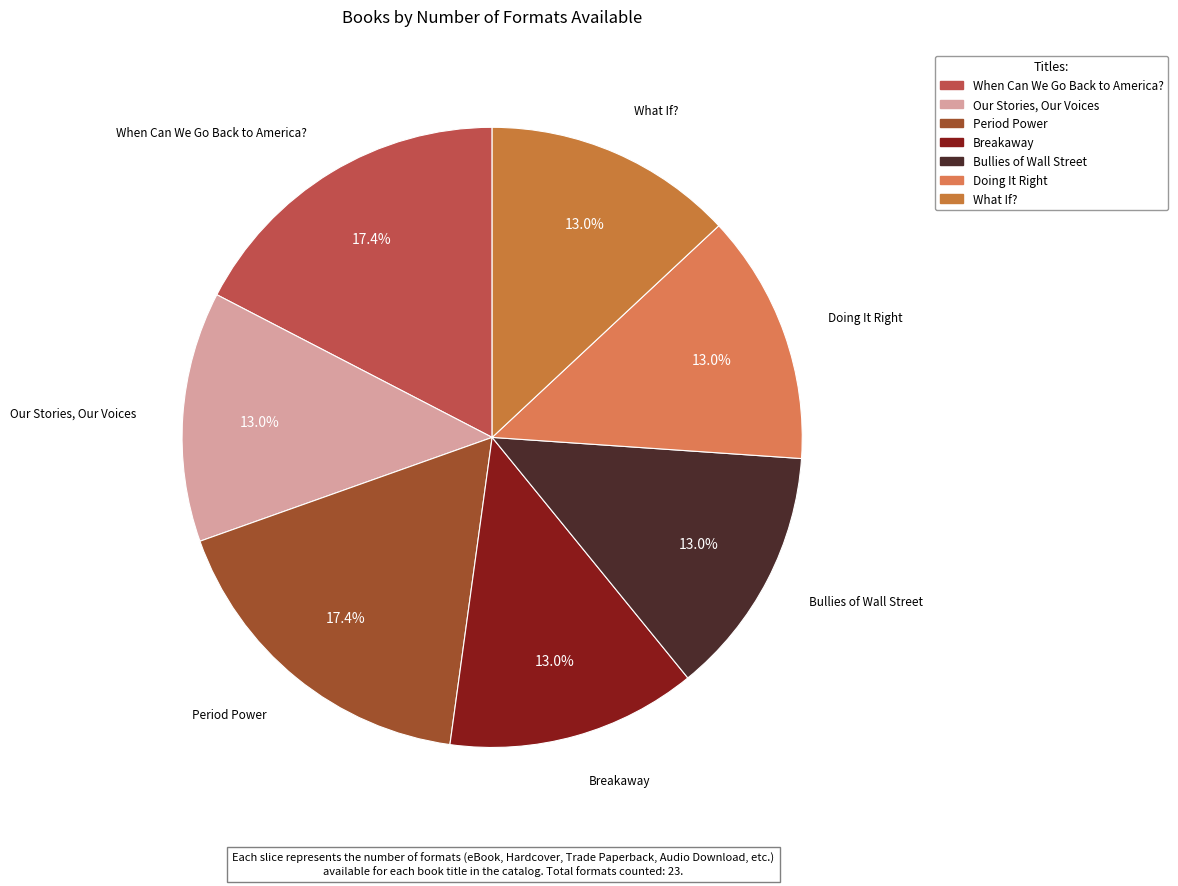

Combined, do Bullies of Wall Street and Breakaway account for over 50%?

No